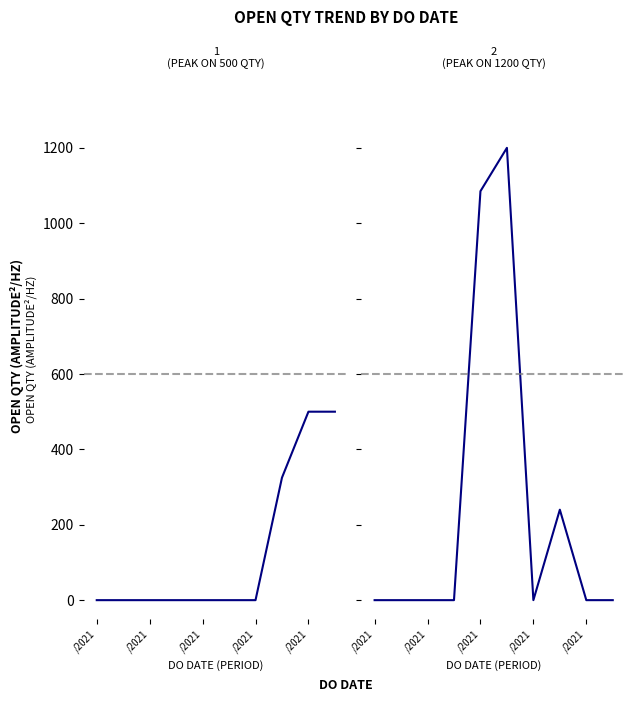

At which category is the sum across all series the highest?

5